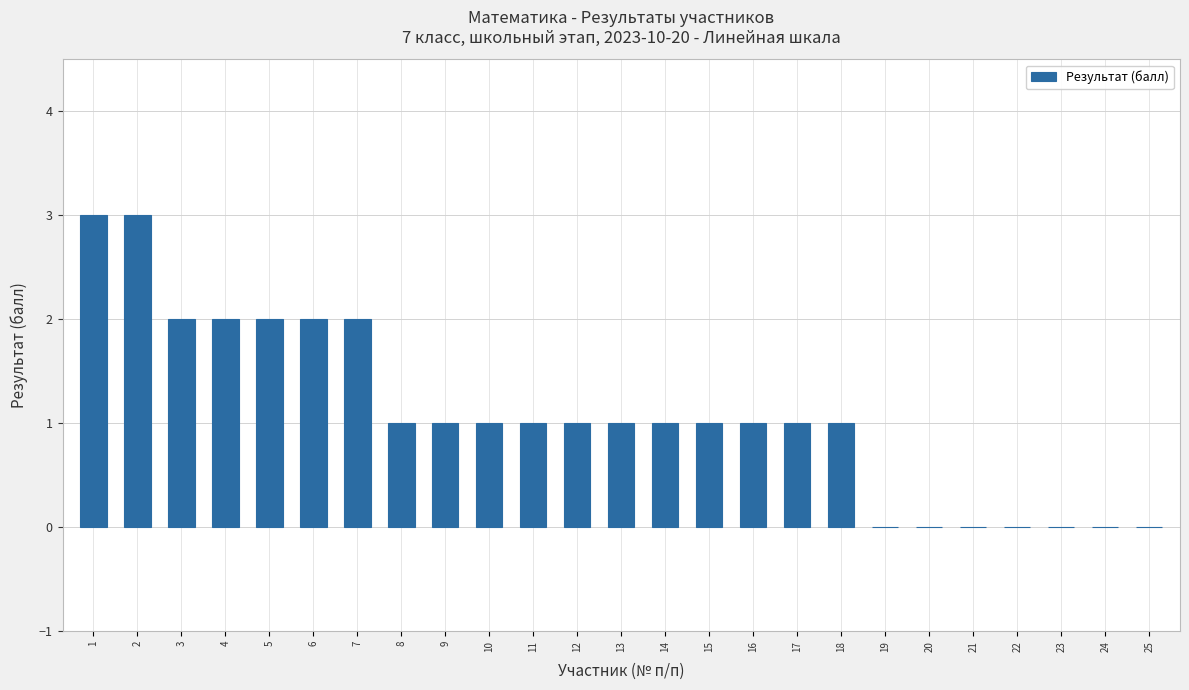

What is the greatest value displayed?

3